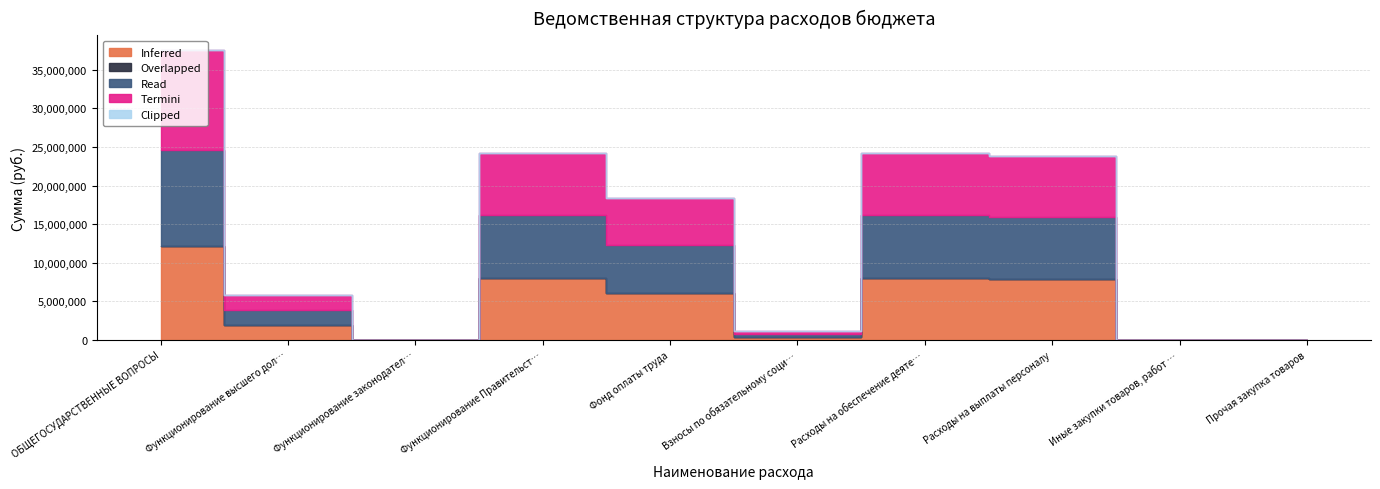

What is the total value across all series at Иные закупки товаров, работ и услуг?

30000